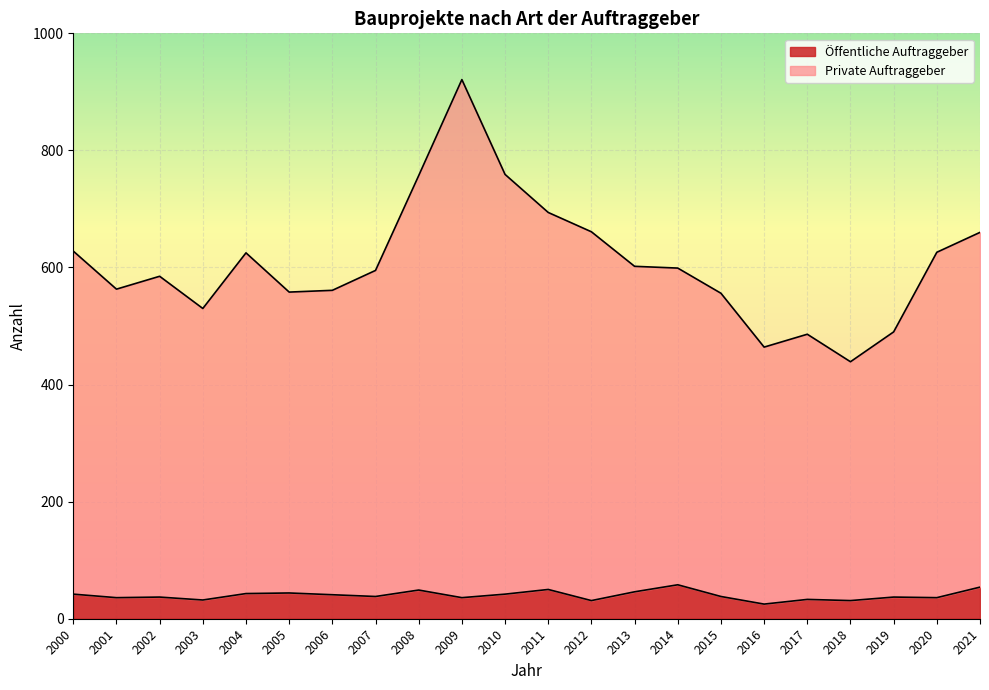

Which series has the widest spread of values?

Private Auftraggeber